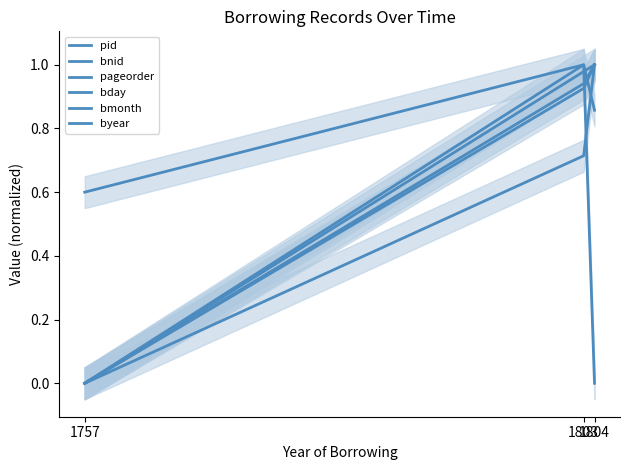

Count the number of categories in the chart.

3